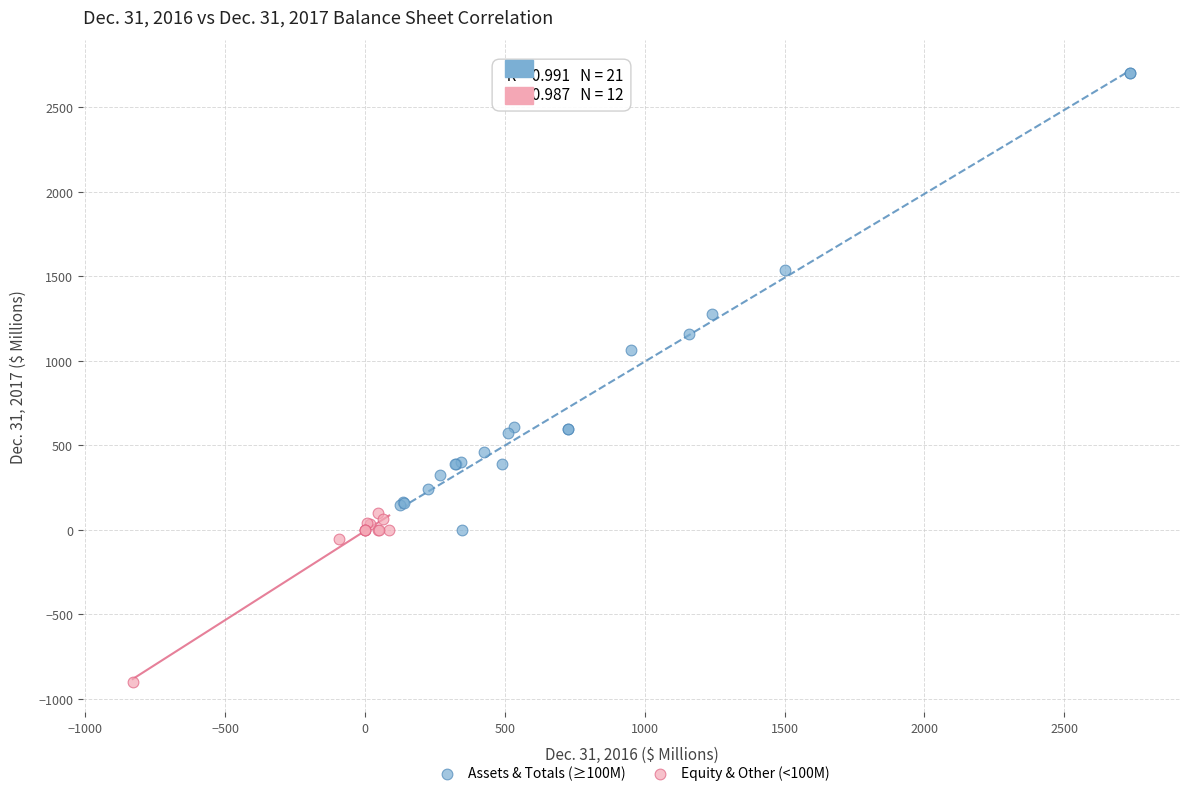

Which series contains the lowest Y value?

Equity & Other (<100M)